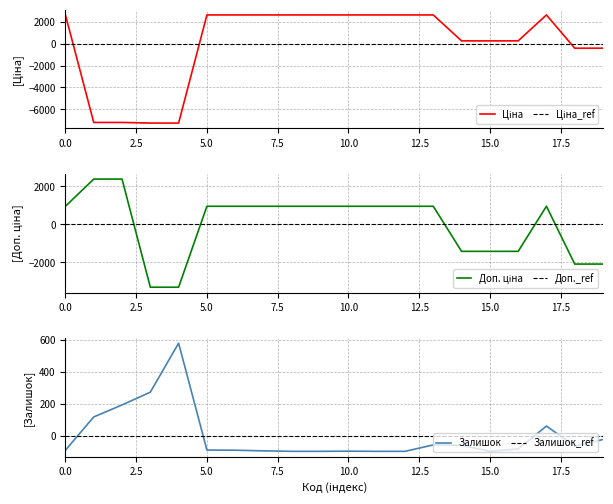

What is the difference between the maximum and second lowest values in the Ціна series?

9917.9